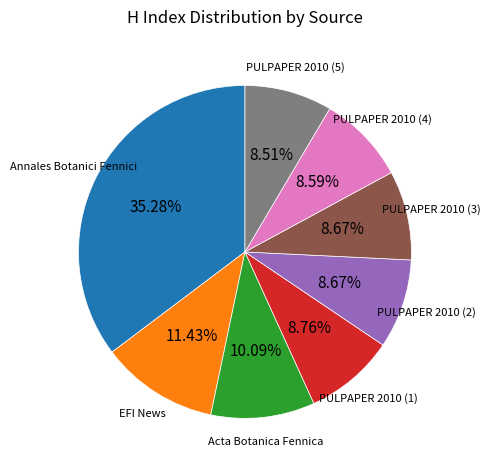

Is there any slice that represents more than half of the pie?

No